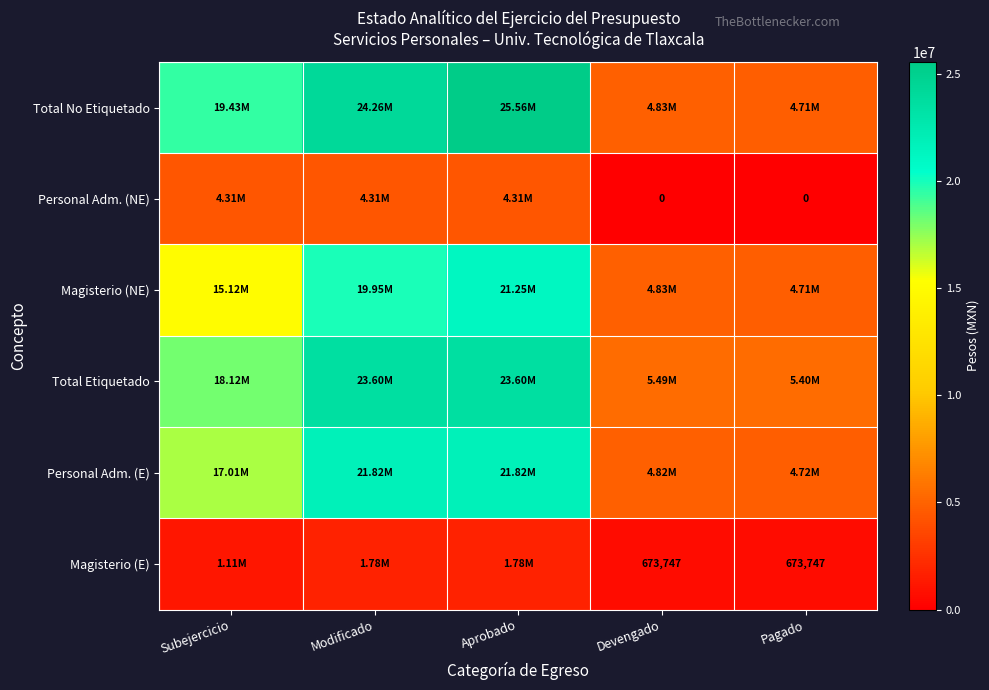

How many data points does each series have?

5